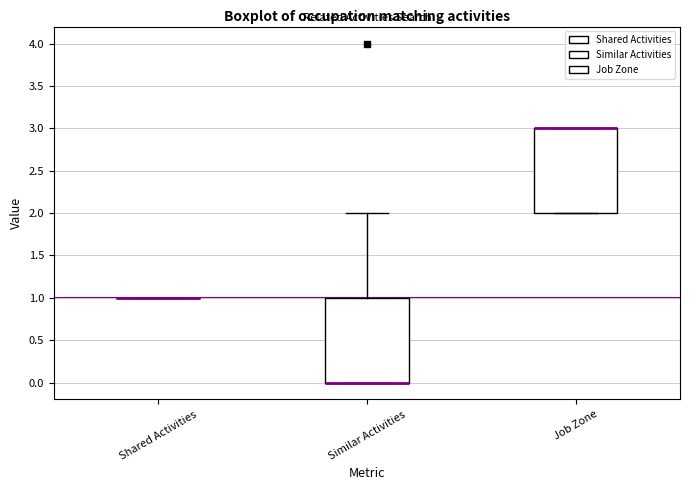

Reading left to right, read every box against the y-axis: the position of its median line, the range the box covers, and the ends of its whiskers. The values are not printed on the chart, so give them approximately, as read against the axis.

Shared Activities: box collapsed to a line at 1, whiskers 1 to 1
Similar Activities: median 0 (drawn on the box's lower edge), box 0 to 1, whiskers 0 to 2
Job Zone: median 3 (drawn on the box's upper edge), box 2 to 3, whiskers 2 to 3